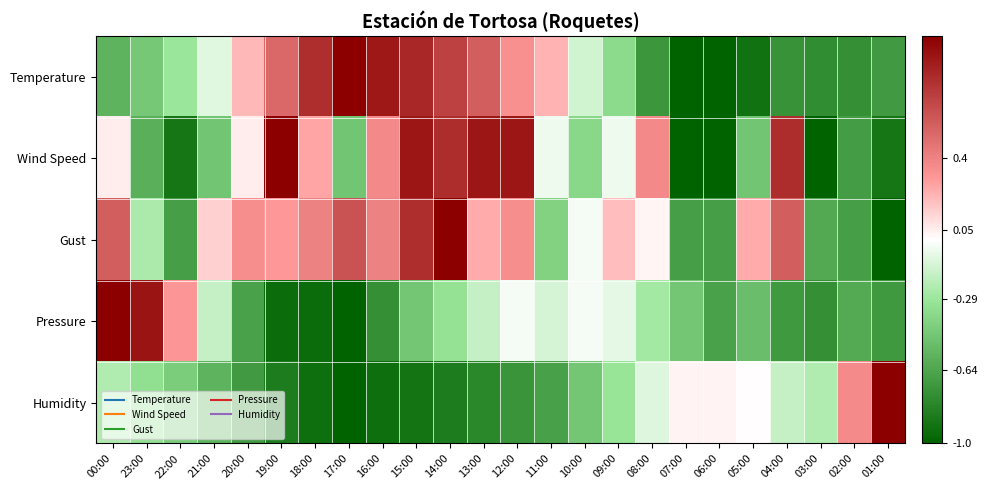

What is the total value across all series at 08:00?

-0.7